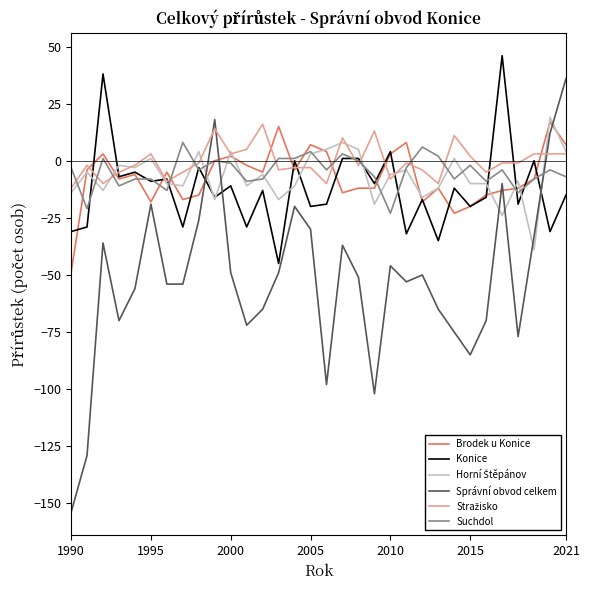

Is this an area chart (filled region under the line)?

No